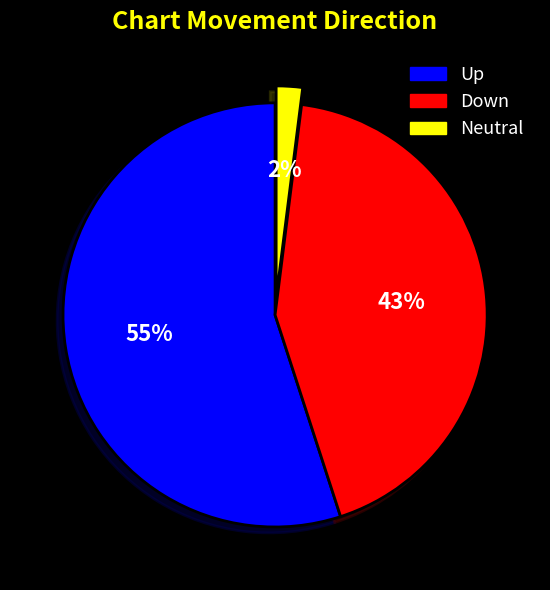

Is there a majority slice in this chart?

Yes